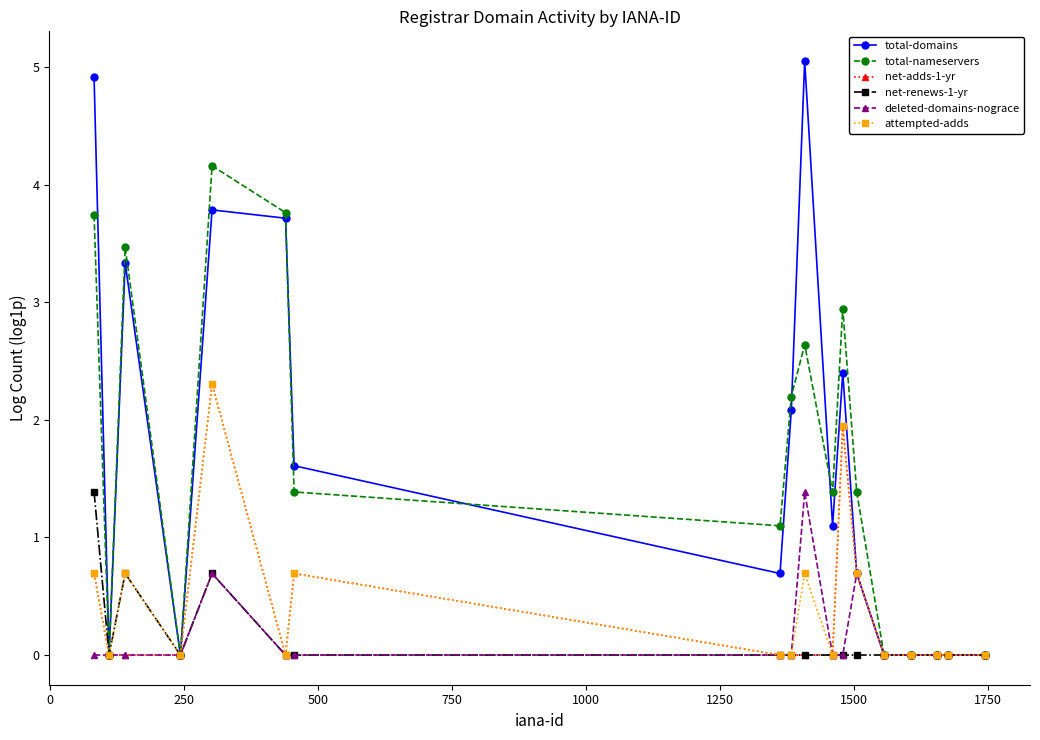

What is the maximum value for attempted-adds?

2.3